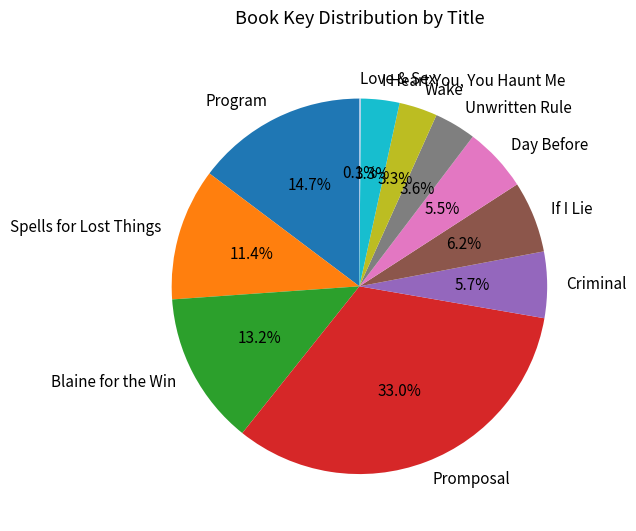

What is the largest slice in the pie chart?

Promposal